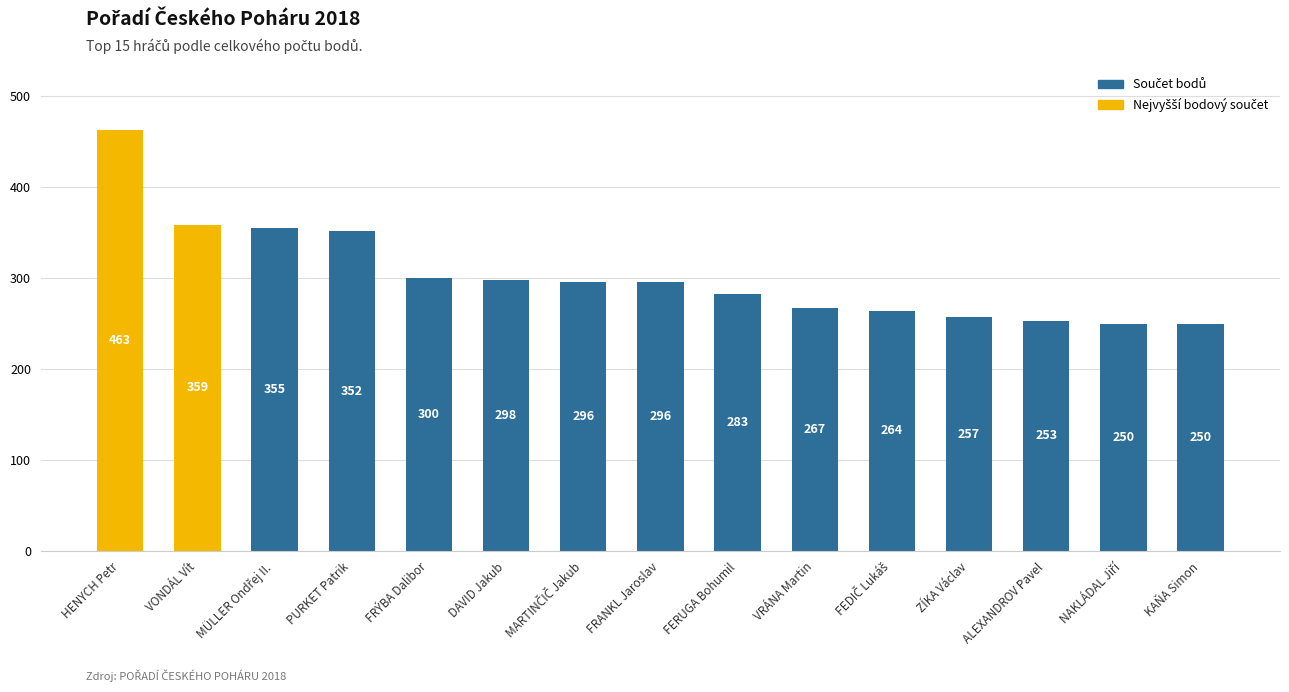

Reading left to right, extract all data points from this chart.

463	359	355	352	300	298	296	296	283	267	264	257	253	250	250